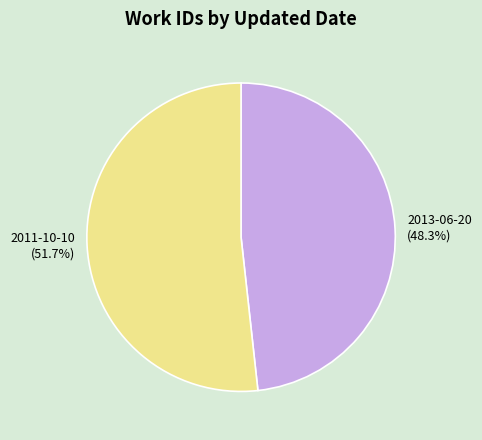

Rank the categories by value from lowest to highest.

2013-06-20, 2011-10-10